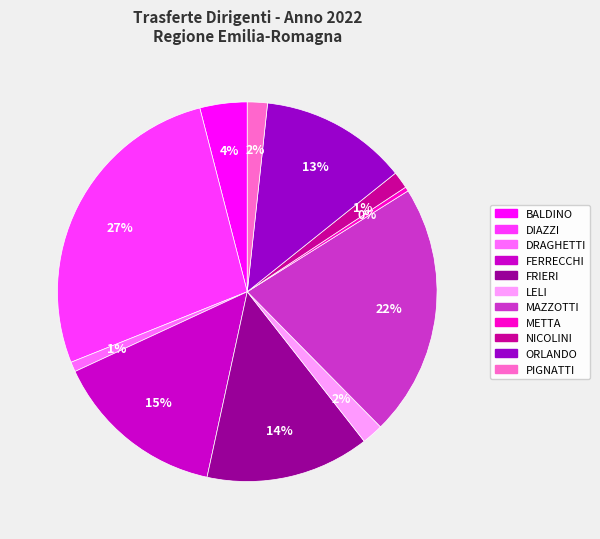

To the nearest percent, what is the difference between the PIGNATTI and FERRECCHI slice percentages?

13%